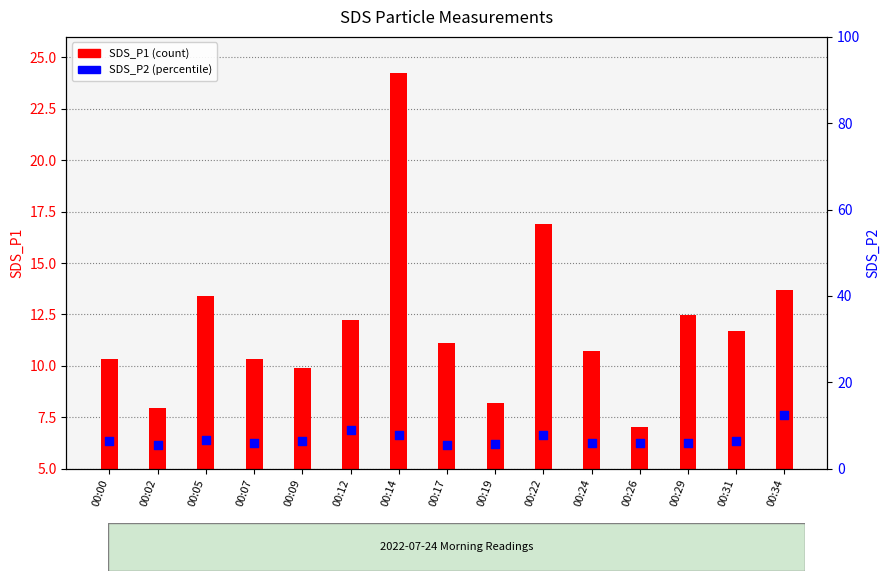

What is the total value across all series at 00:17?

16.7